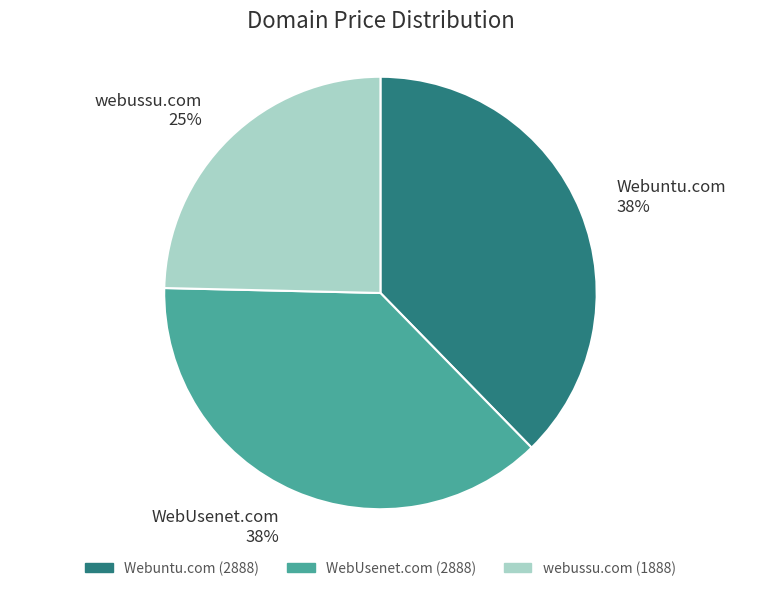

To the nearest percent, what is the difference between the largest and smallest slice percentages?

13%